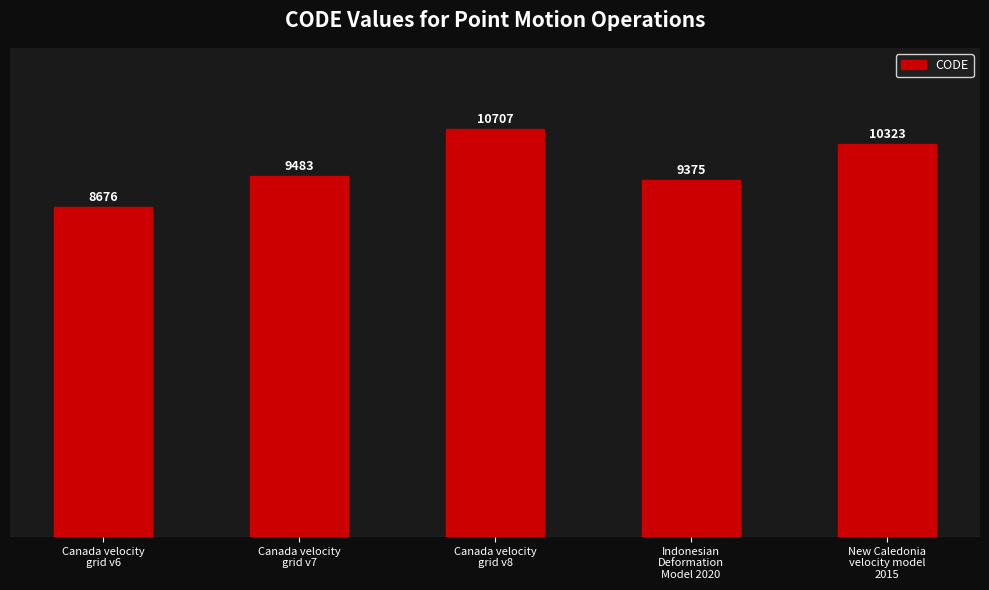

True or false: the data shows 14454 at Indonesian
Deformation
Model 2020.

False